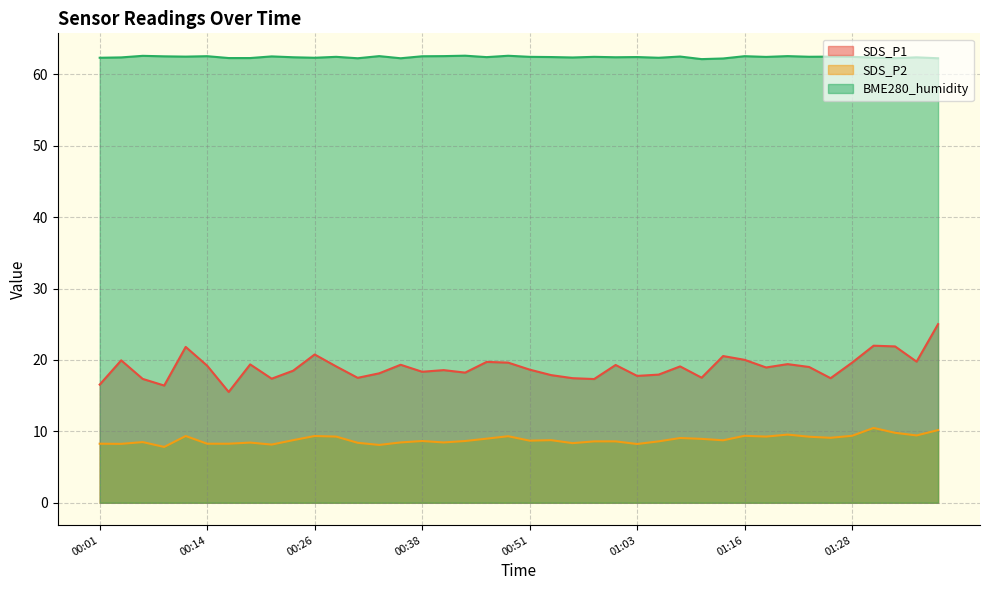

Reading right to left, list all the values displayed in this chart.

SDS_P1: 01:38=25.0	01:35=19.8	01:33=21.9	01:30=22.0	01:28=19.6	01:26=17.4	01:23=19.0	01:21=19.4	01:18=18.9	01:16=20.0	01:13=20.6	01:11=17.5	01:08=19.1	01:06=17.9	01:03=17.8	01:01=19.3	00:58=17.3	00:56=17.4	00:53=17.9	00:51=18.6	00:49=19.6	00:46=19.7	00:44=18.2	00:41=18.6	00:38=18.4	00:36=19.3	00:34=18.1	00:31=17.5	00:29=19.1	00:26=20.8	00:24=18.5	00:21=17.4	00:19=19.4	00:16=15.5	00:14=19.2	00:11=21.8	00:09=16.4	00:06=17.4	00:04=19.9	00:01=16.6
SDS_P2: 01:38=10.2	01:35=9.4	01:33=9.8	01:30=10.5	01:28=9.4	01:26=9.1	01:23=9.2	01:21=9.6	01:18=9.3	01:16=9.4	01:13=8.8	01:11=8.9	01:08=9.1	01:06=8.6	01:03=8.2	01:01=8.6	00:58=8.6	00:56=8.3	00:53=8.8	00:51=8.7	00:49=9.3	00:46=9.0	00:44=8.7	00:41=8.4	00:38=8.7	00:36=8.4	00:34=8.1	00:31=8.4	00:29=9.3	00:26=9.3	00:24=8.8	00:21=8.2	00:19=8.4	00:16=8.3	00:14=8.3	00:11=9.3	00:09=7.8	00:06=8.5	00:04=8.2	00:01=8.3
BME280_humidity: 01:38=62.3	01:35=62.4	01:33=62.3	01:30=62.4	01:28=62.5	01:26=62.5	01:23=62.5	01:21=62.6	01:18=62.5	01:16=62.5	01:13=62.2	01:11=62.1	01:08=62.5	01:06=62.3	01:03=62.4	01:01=62.4	00:58=62.5	00:56=62.4	00:53=62.4	00:51=62.5	00:49=62.6	00:46=62.4	00:44=62.6	00:41=62.6	00:38=62.5	00:36=62.3	00:34=62.6	00:31=62.3	00:29=62.5	00:26=62.3	00:24=62.4	00:21=62.5	00:19=62.3	00:16=62.3	00:14=62.5	00:11=62.5	00:09=62.5	00:06=62.6	00:04=62.4	00:01=62.3